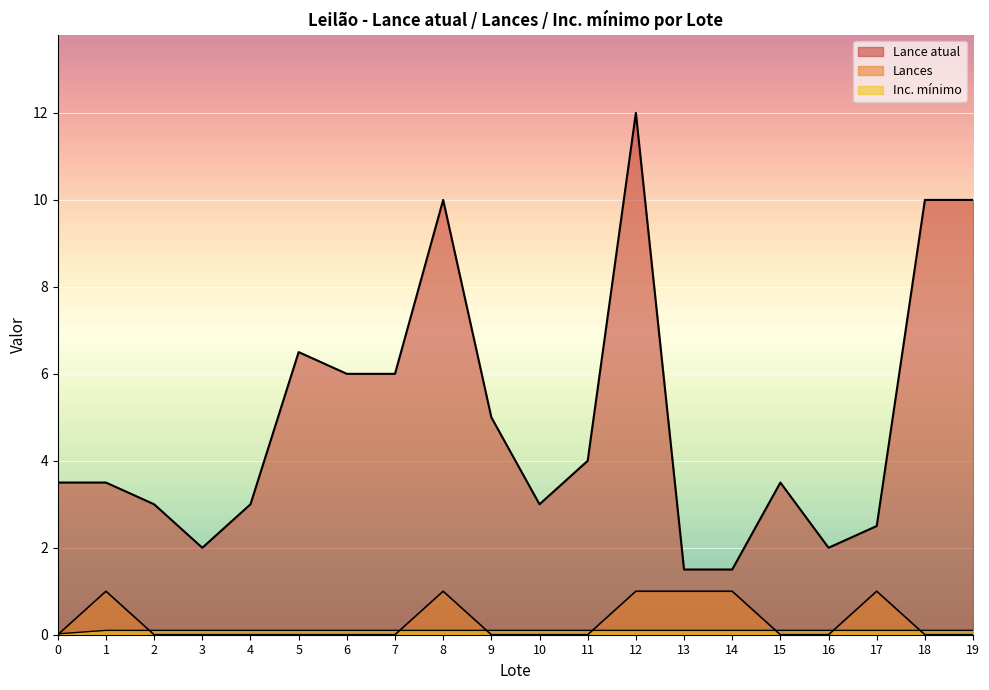

Which series has the largest total across all categories?

Lance atual